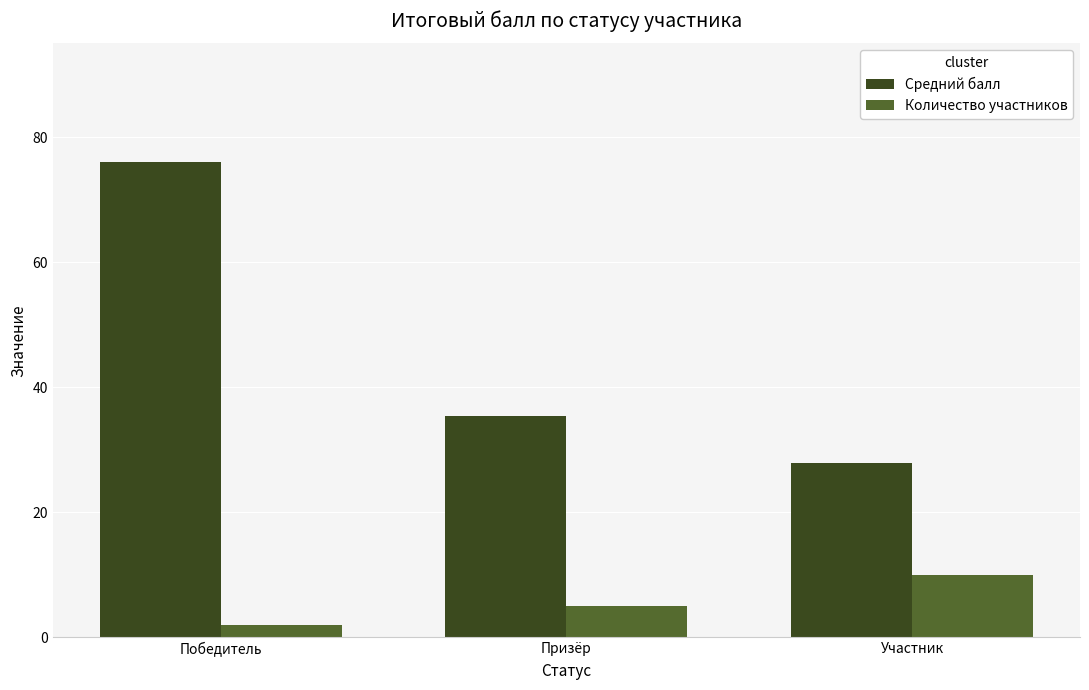

What is the lowest value of the Количество участников series?

2.0